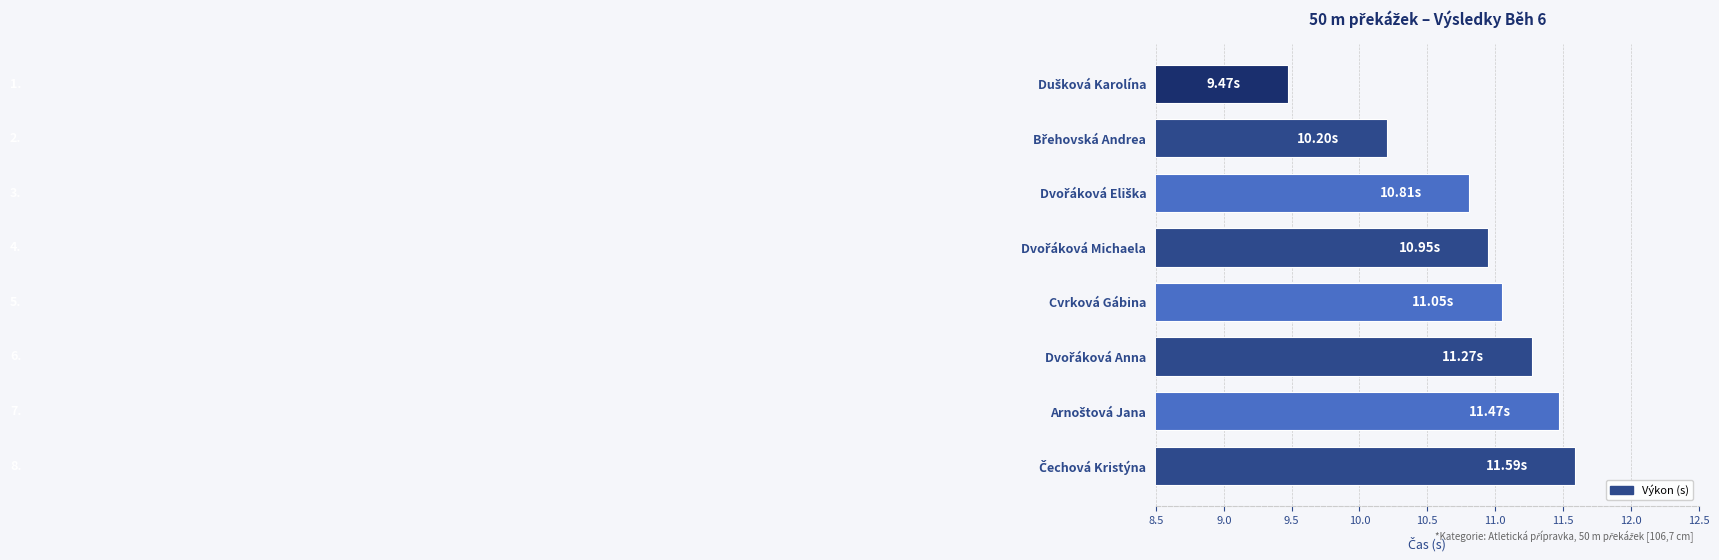

How many bars are there in total?

8